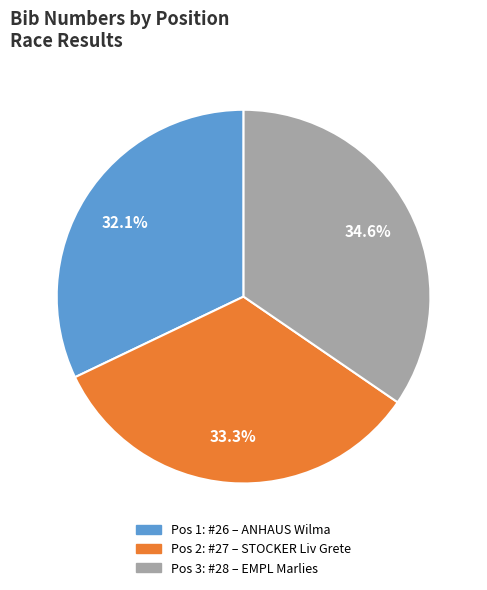

To the nearest percent, what is the difference between the largest and smallest slice percentages?

2%